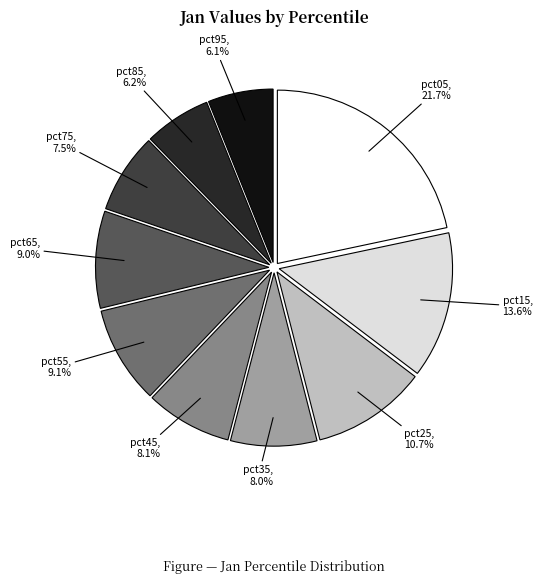

Is there any slice that represents more than half of the pie?

No